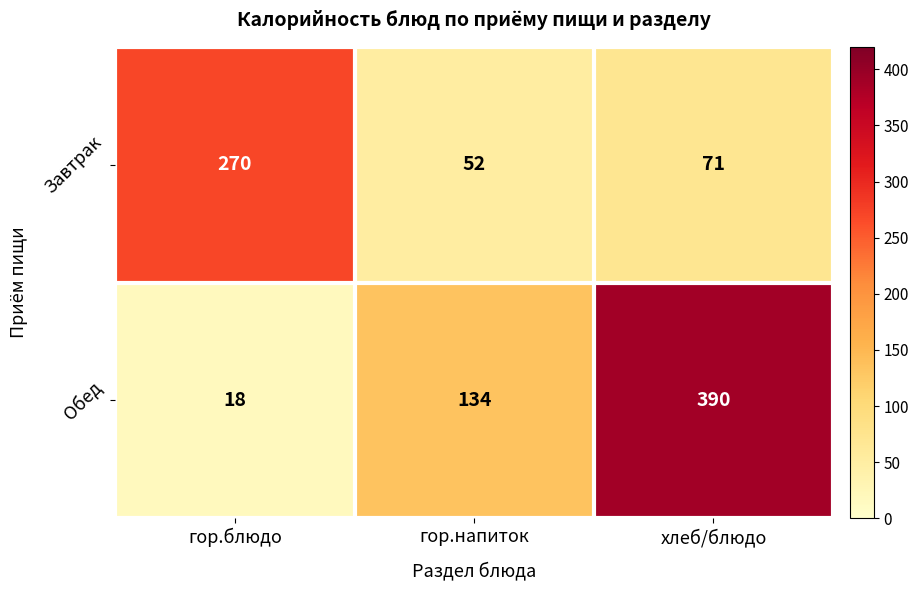

Count the number of categories in the chart.

3